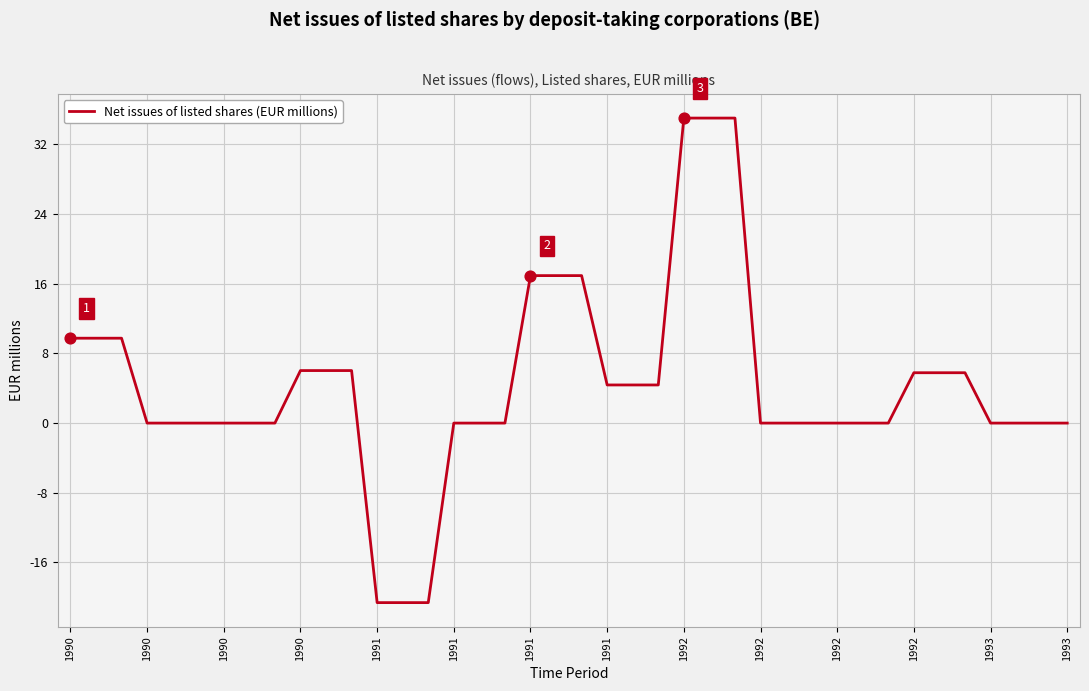

What is the maximum value shown in the chart?

35.0